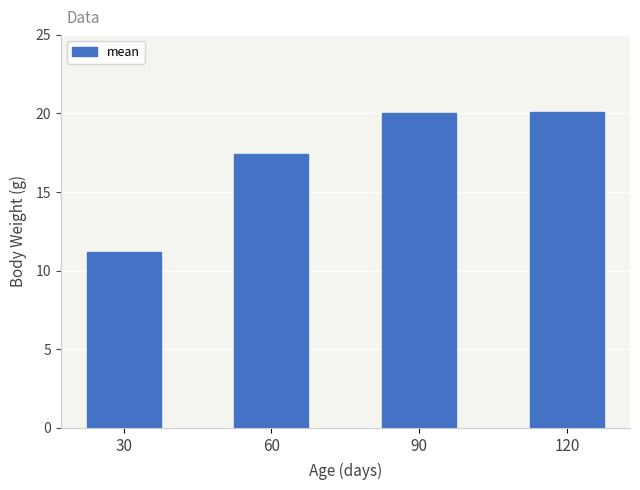

Count the number of data series in this chart.

1